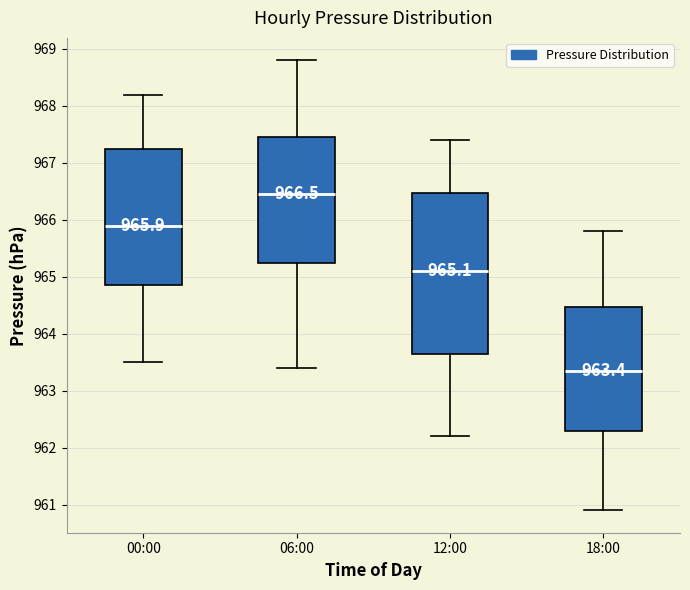

Which box has the highest median line?

06:00